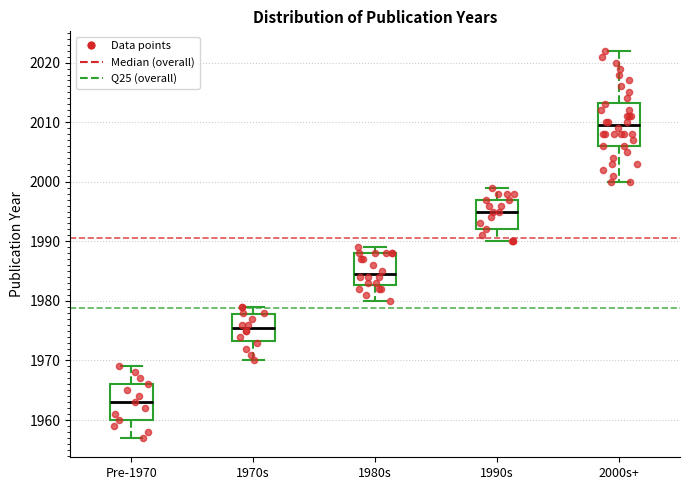

Reading left to right, read every box against the y-axis: the position of its median line, the range the box covers, and the ends of its whiskers. The values are not printed on the chart, so give them approximately, as read against the axis.

Pre-1970: median 1963, box 1960 to 1966, whiskers 1957 to 1969
1970s: median 1976, box 1973 to 1978, whiskers 1970 to 1979
1980s: median 1985, box 1983 to 1988, whiskers 1980 to 1989
1990s: median 1995, box 1992 to 1997, whiskers 1990 to 1999
2000s+: median 2010, box 2006 to 2013, whiskers 2000 to 2022